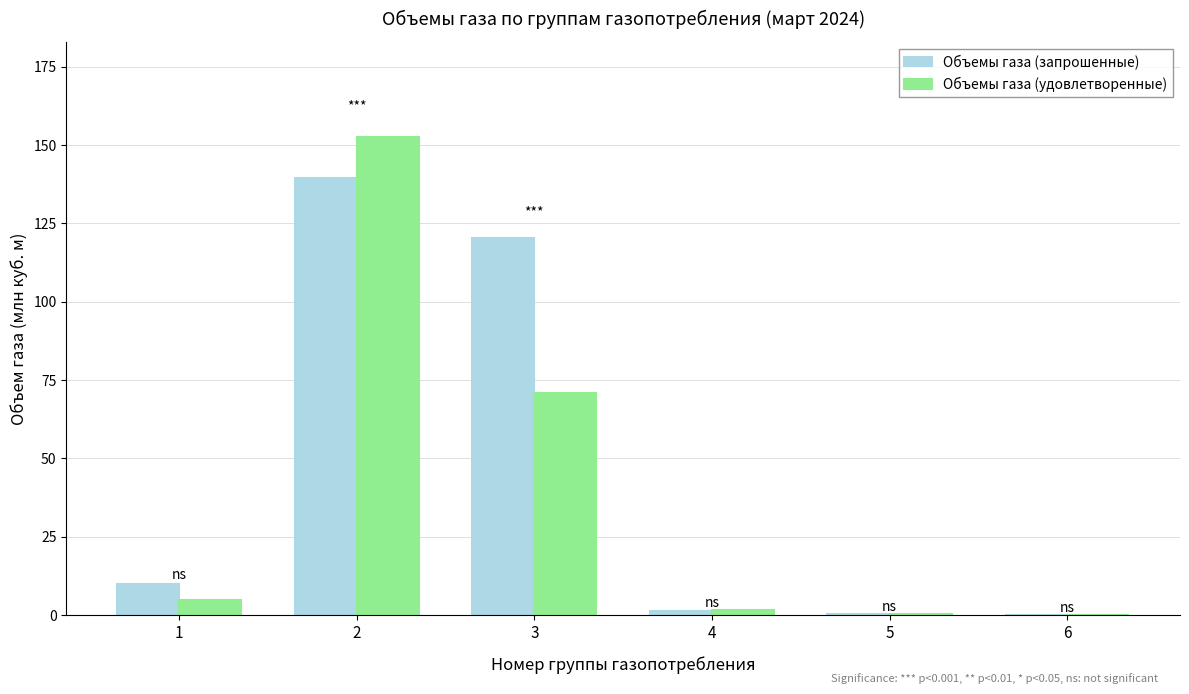

What are all the series names shown in the legend?

Объемы газа (запрошенные), Объемы газа (удовлетворенные)